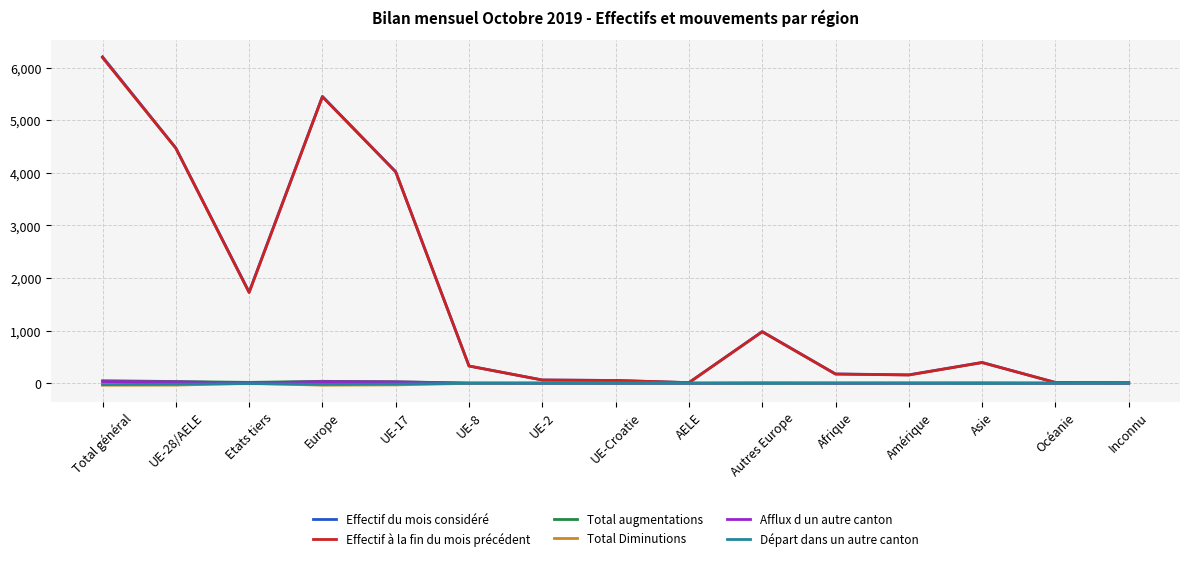

What is the sum of all Effectif du mois considéré values?

24071